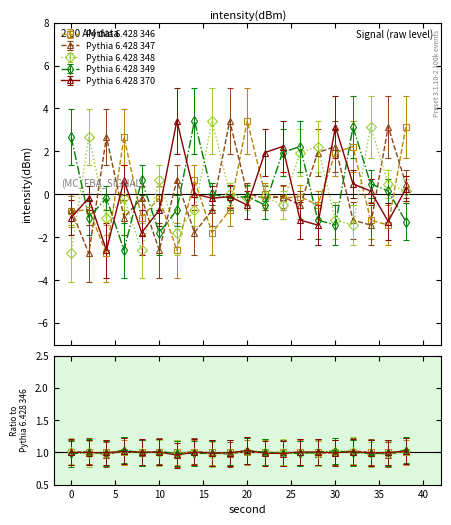

What is the minimum value shown in the chart?

-2.8